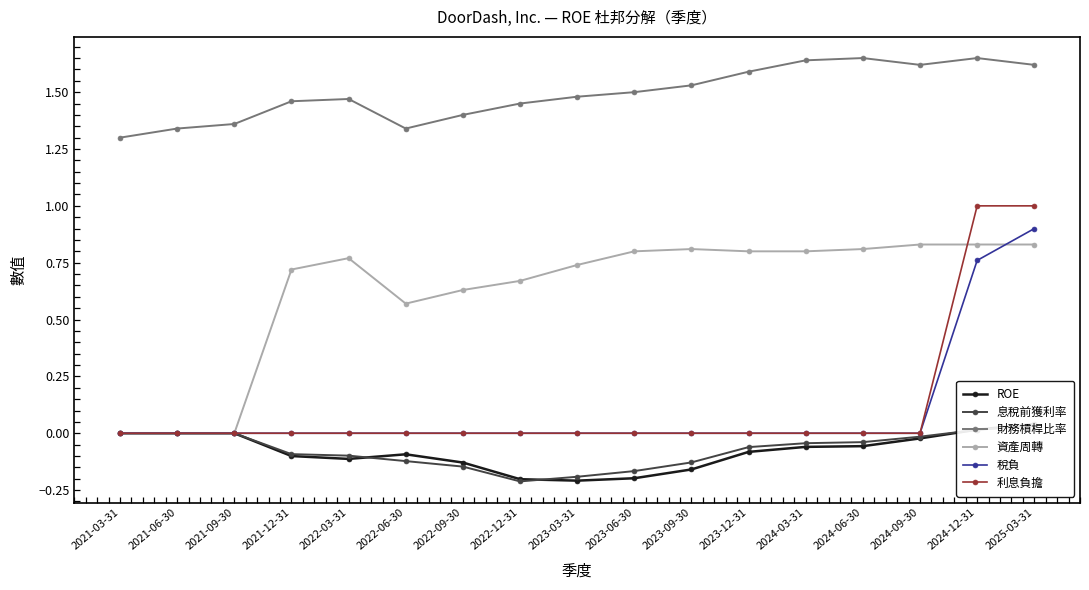

What is the sum of all ROE values?

-1.4